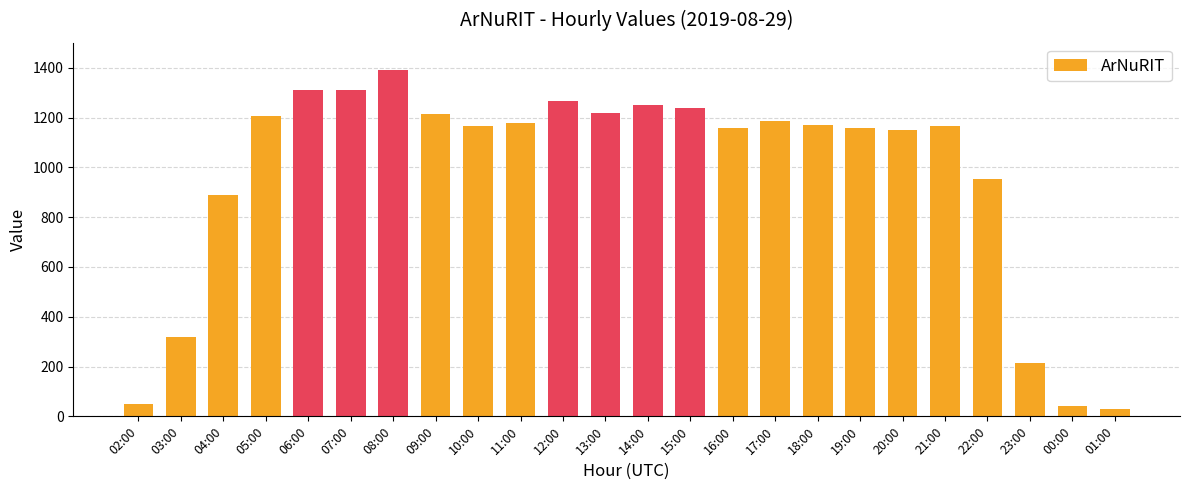

What is the maximum value shown in the chart?

1390